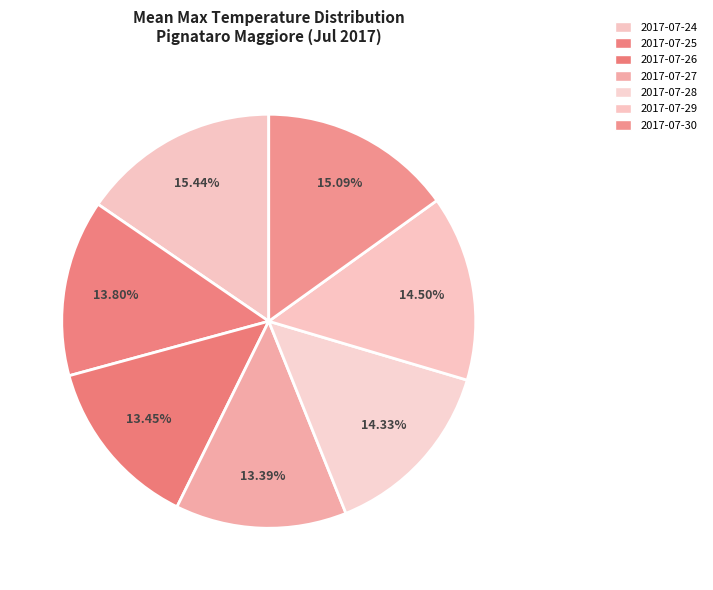

True or false: 2017-07-25 accounts for 14% of the total.

True